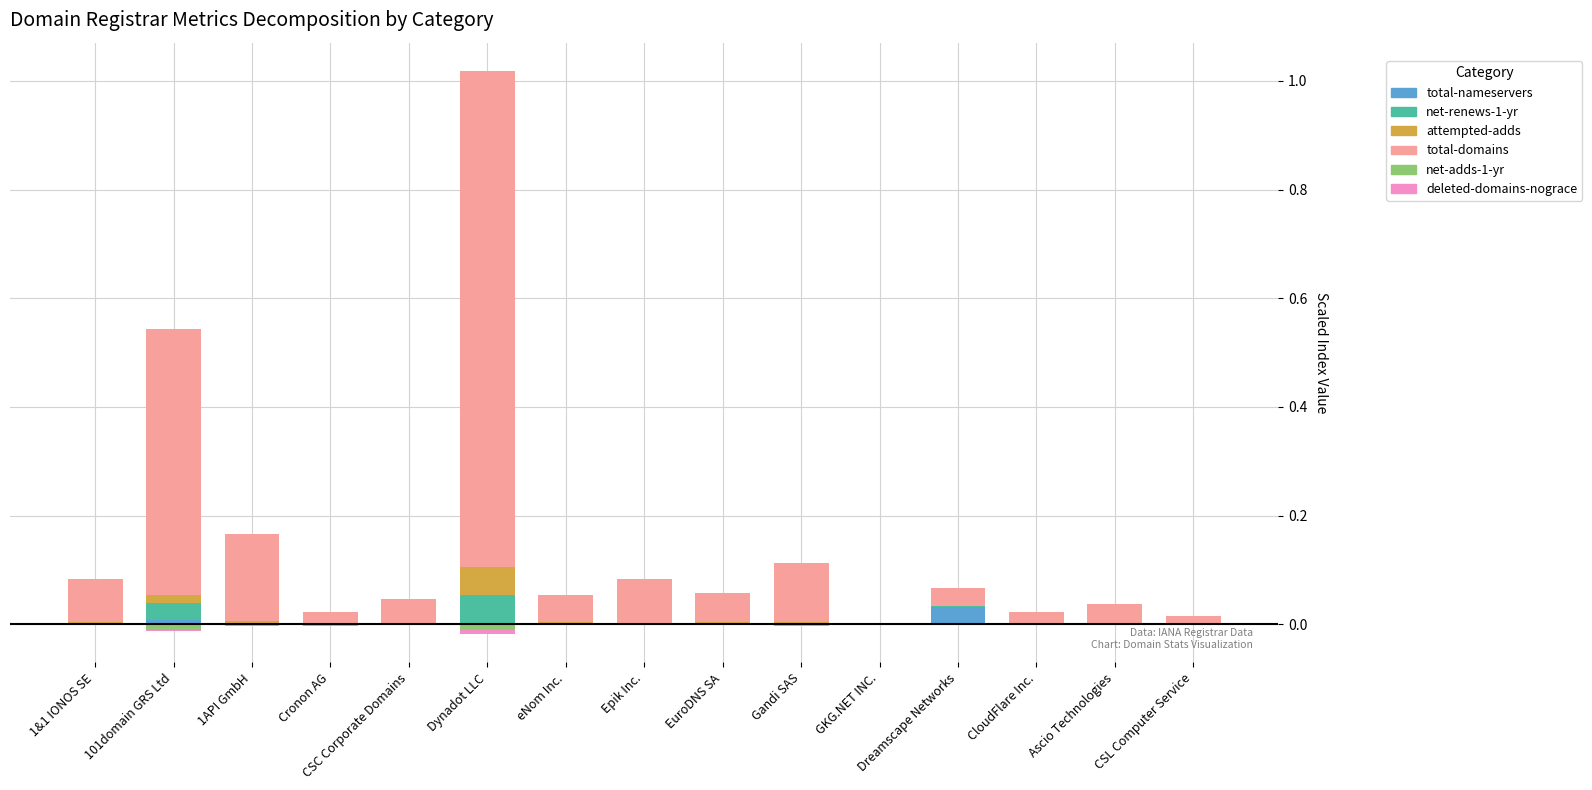

What are all the series names shown in the legend?

total-nameservers, net-renews-1-yr, attempted-adds, total-domains, net-adds-1-yr, deleted-domains-nograce